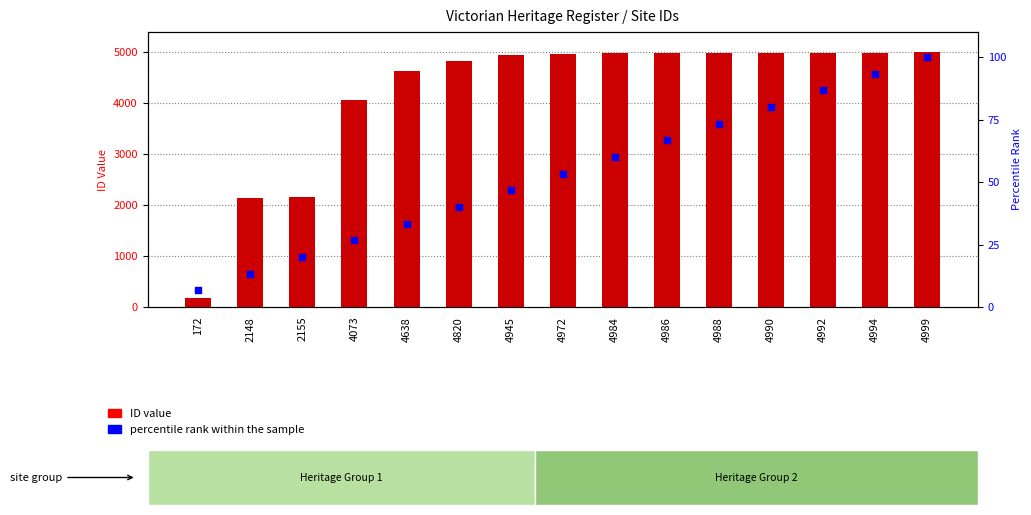

Which series contains the lowest Y value?

percentile rank within the sample